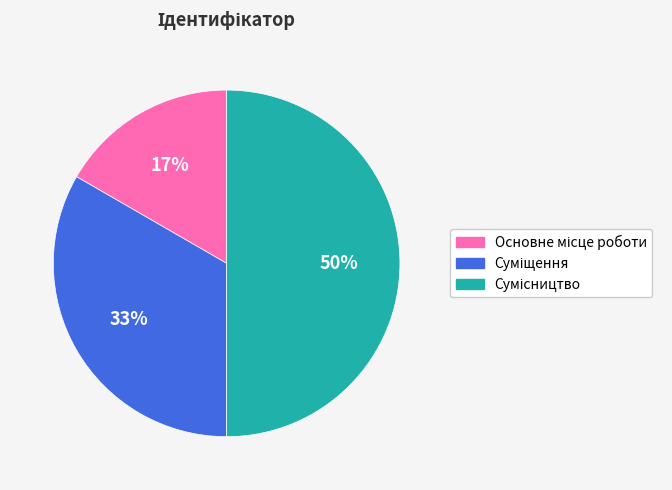

To the nearest percent, what is the average slice percentage?

33%